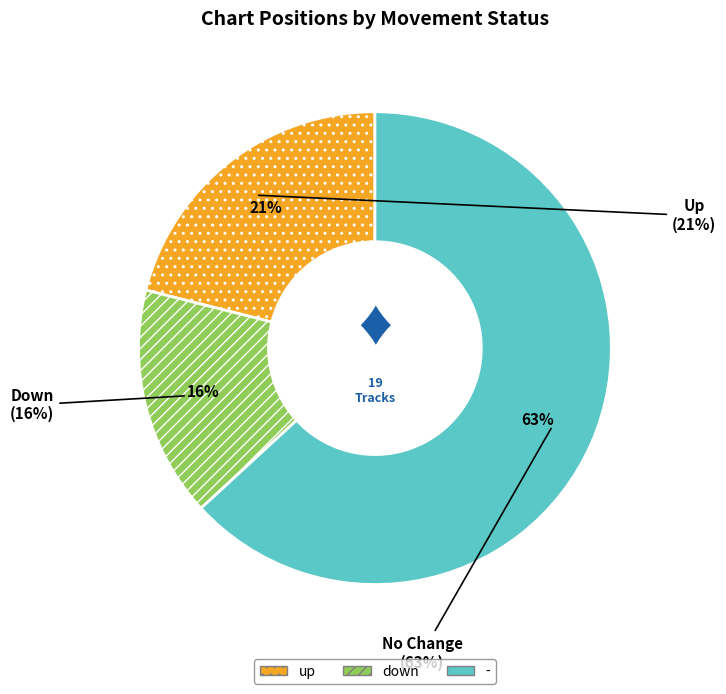

Which category has the smallest portion of the pie?

down